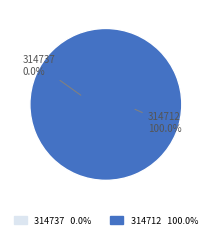

Between 314712 and 314737, which is larger?

314712